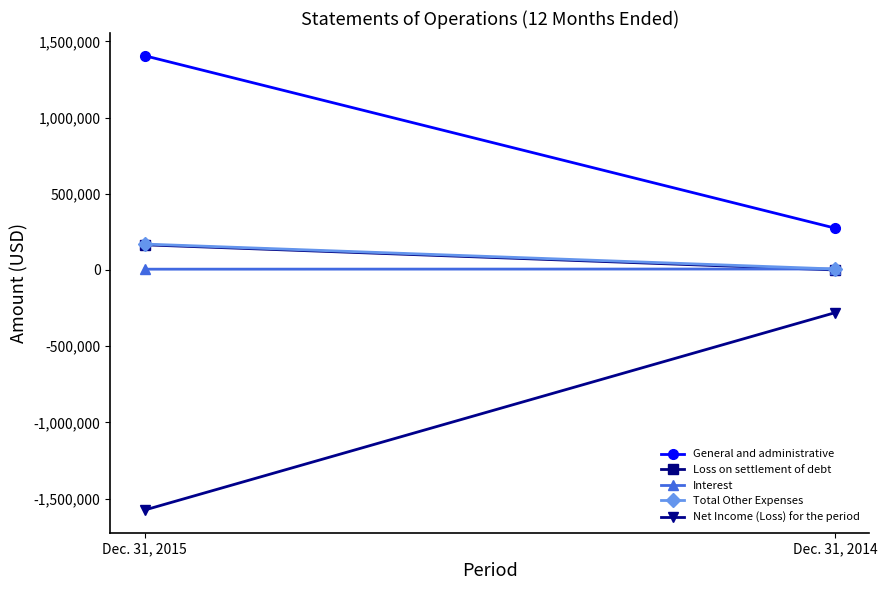

Reading right to left, extract all data points from this chart.

General and administrative: Dec. 31, 2014=274576	Dec. 31, 2015=1405566
Loss on settlement of debt: Dec. 31, 2014=0	Dec. 31, 2015=164860
Interest: Dec. 31, 2014=6132	Dec. 31, 2015=4932
Total Other Expenses: Dec. 31, 2014=6132	Dec. 31, 2015=169792
Net Income (Loss) for the period: Dec. 31, 2014=-280708	Dec. 31, 2015=-1575358